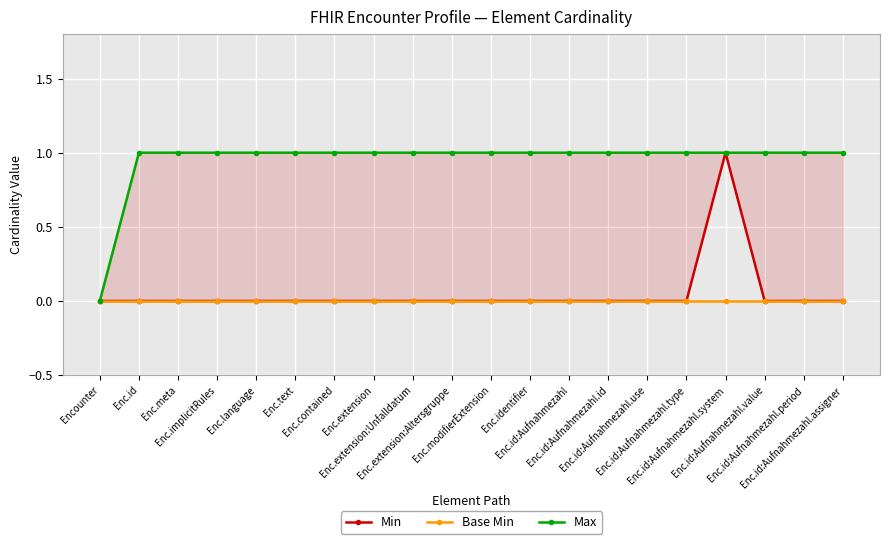

What is the value of the Max point at the 9th from the left?

1